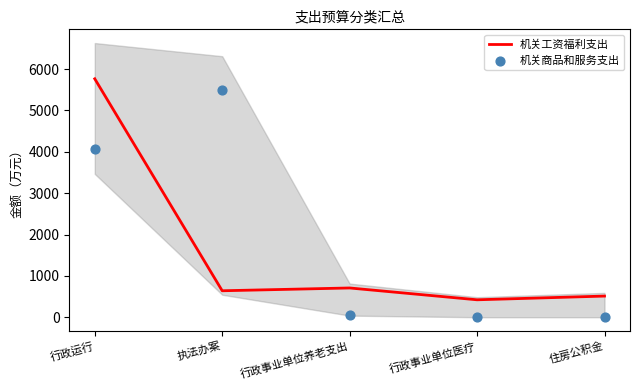

At how many categories does at least one series exceed 2662?

2